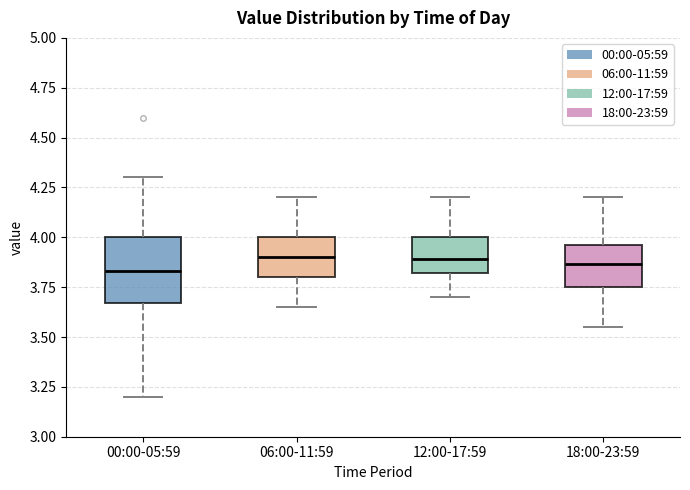

Reading left to right, transcribe this box plot: for each box, give where its median line is, the range the box spans, and where its two whiskers end, as read against the y-axis. The values are not printed on the chart, so give them approximately, as read against the axis.

00:00-05:59: median 3.85, box 3.65 to 4.00, whiskers 3.20 to 4.30
06:00-11:59: median 3.90, box 3.80 to 4.00, whiskers 3.65 to 4.20
12:00-17:59: median 3.90, box 3.80 to 4.00, whiskers 3.70 to 4.20
18:00-23:59: median 3.85, box 3.75 to 3.95, whiskers 3.55 to 4.20